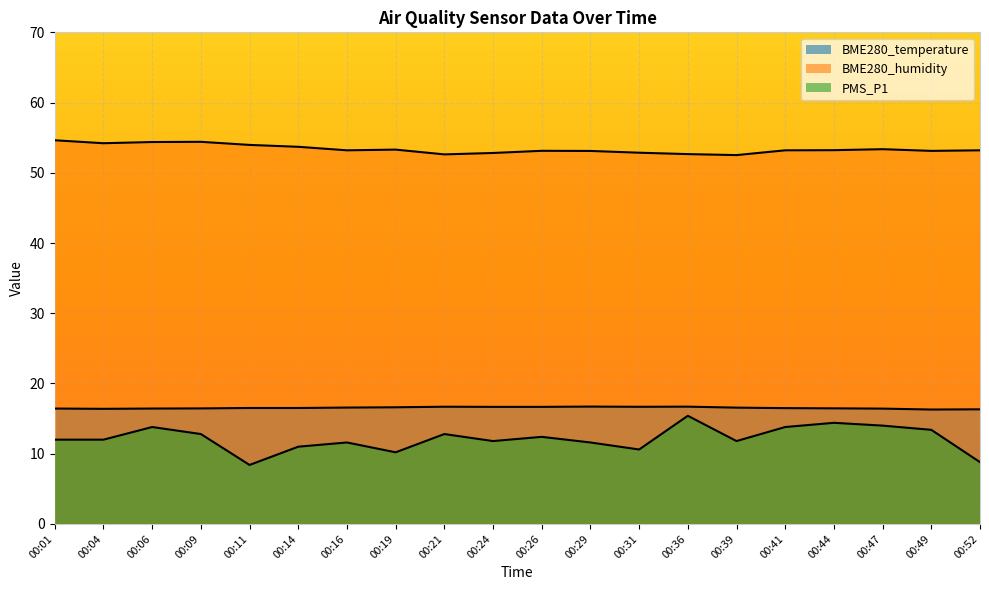

Does the chart display data point markers on the line(s)?

No